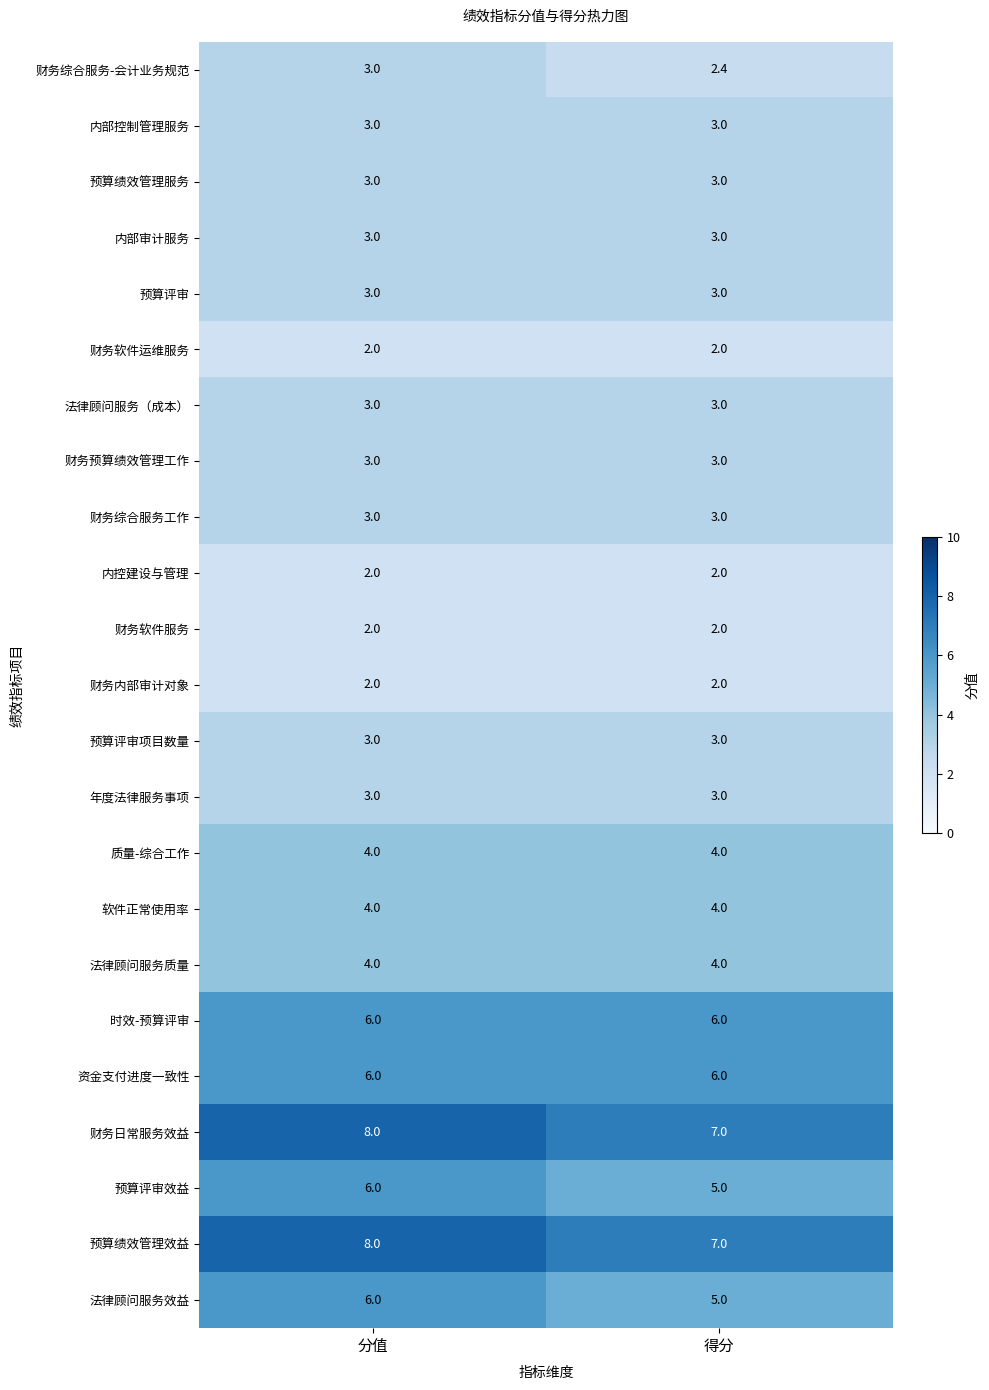

At which category is the sum across all series the highest?

分值